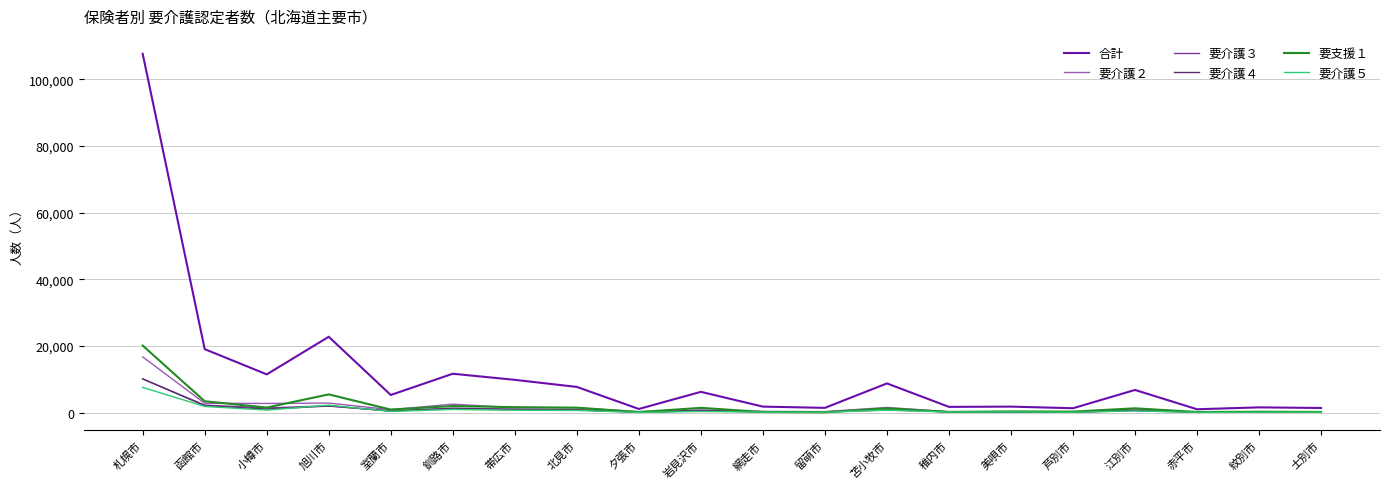

What position from the right is 岩見沢市?

11